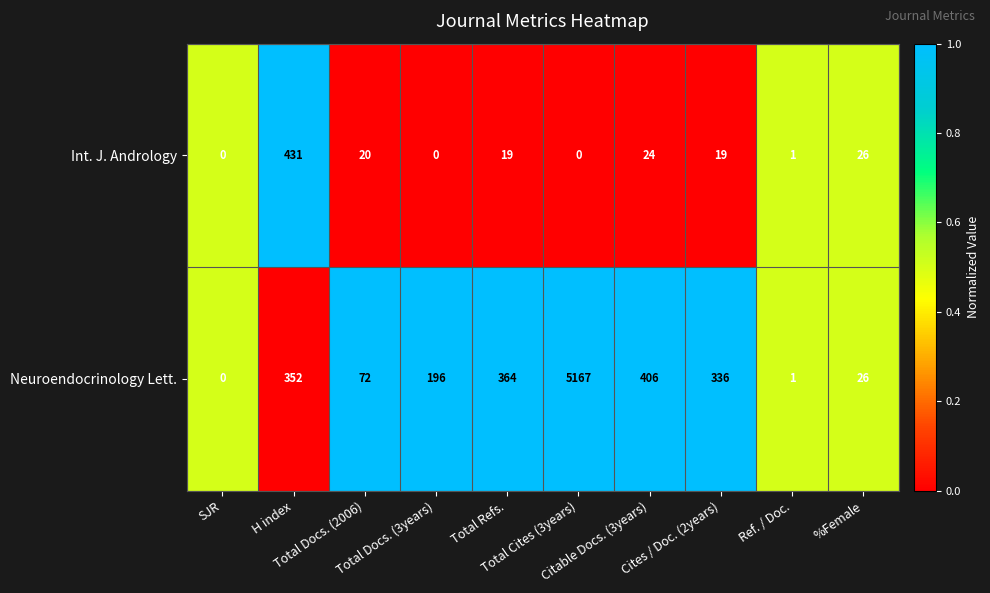

What is the average value of the Neuroendocrinology Lett. series?

692